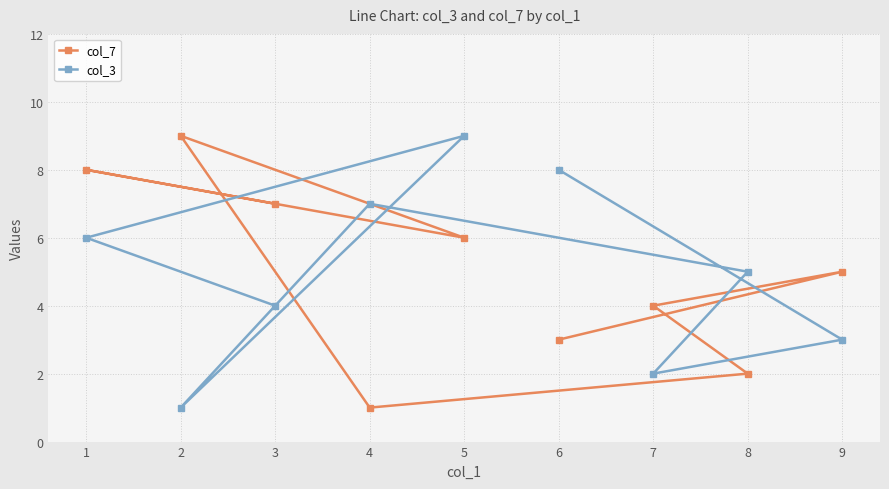

Reading right to left, list all the values displayed in this chart.

col_7: 9=5	8=2	7=4	6=3	5=6	4=1	3=7	2=9	1=8
col_3: 9=3	8=5	7=2	6=8	5=9	4=7	3=4	2=1	1=6